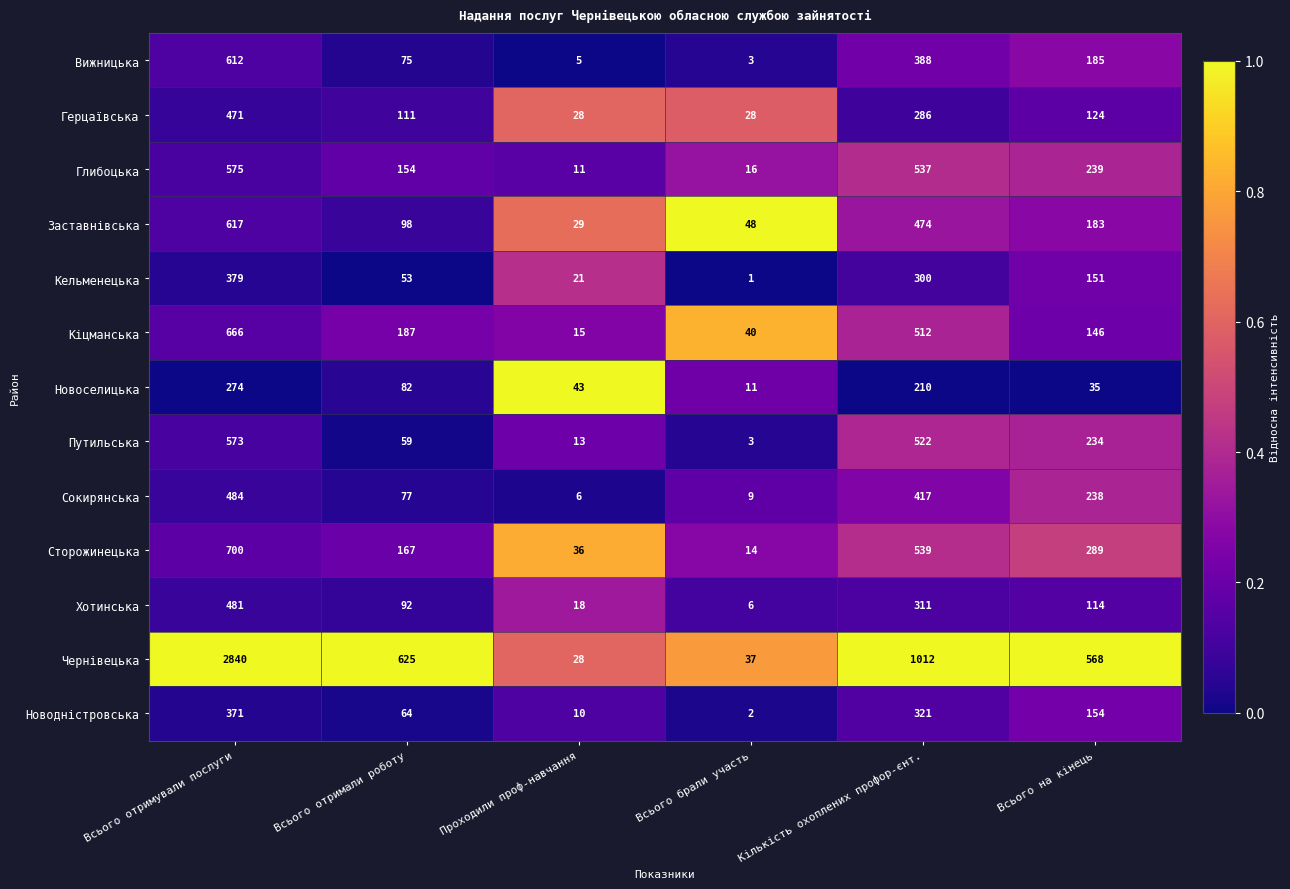

Which category has the lowest value across all series?

Всього брали участь